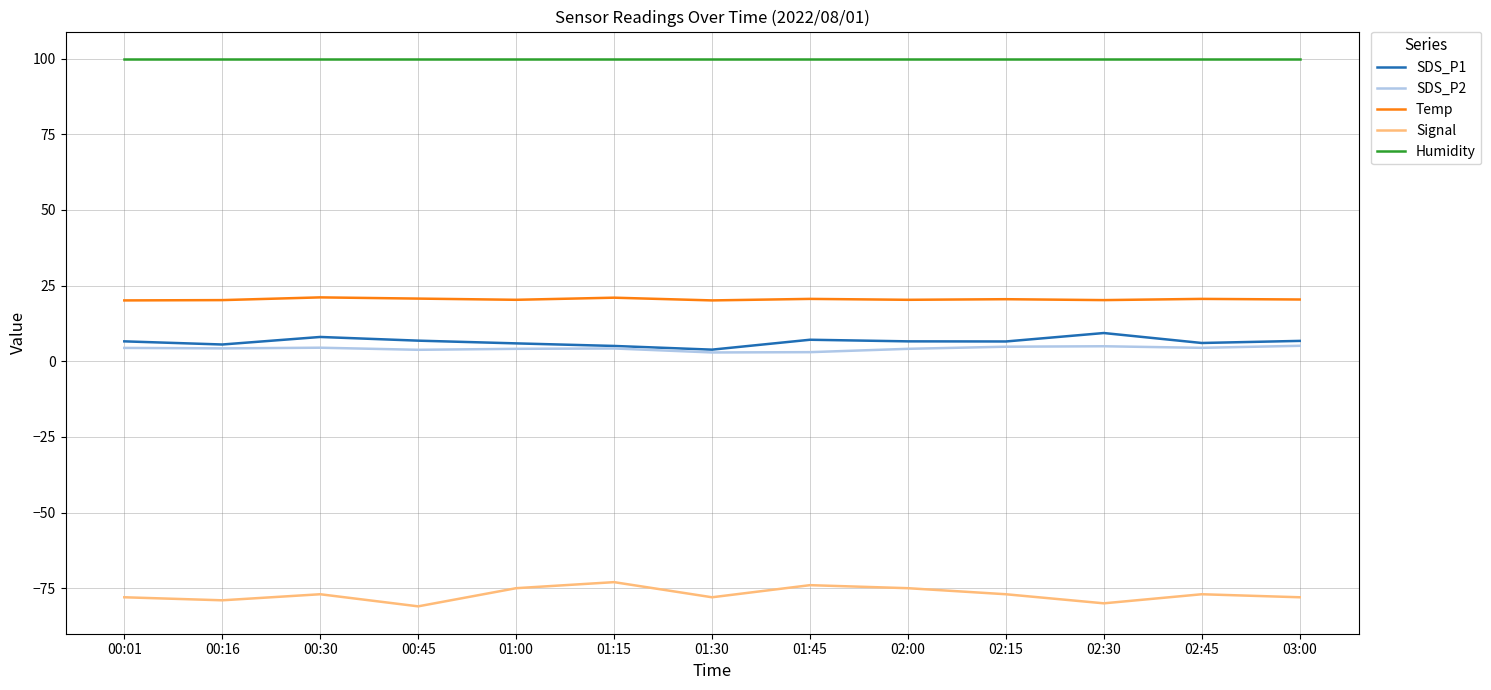

True or false: Temp and Signal intersect in this chart.

False